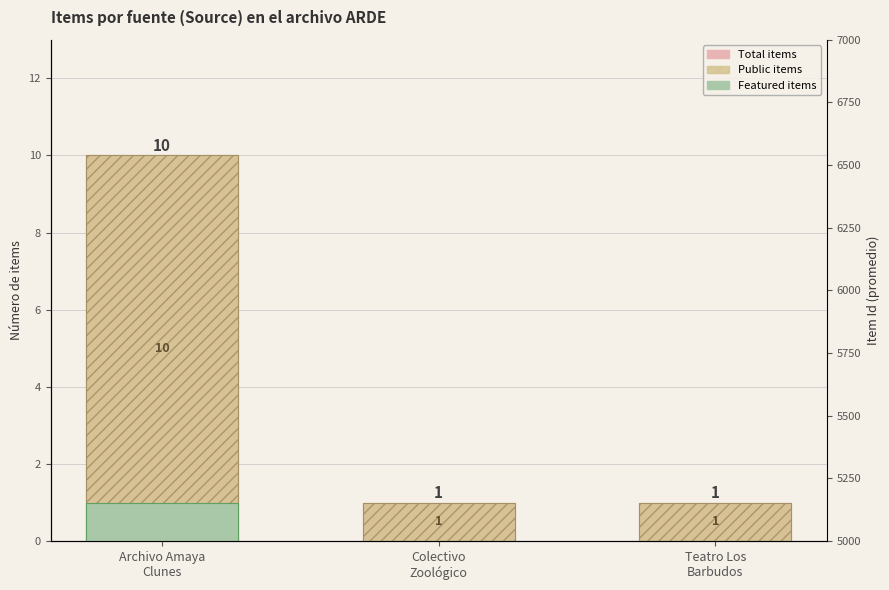

What is the lowest value of the Total items series?

1